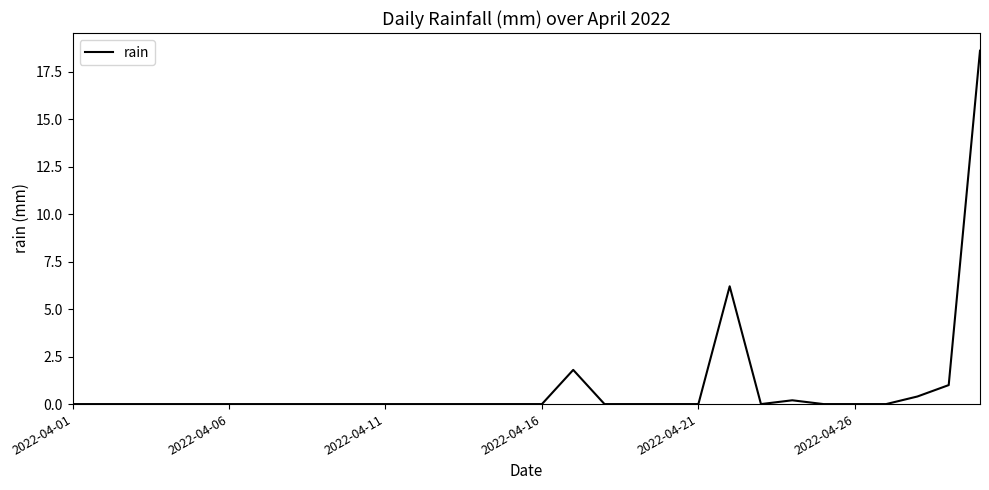

What is the maximum value shown in the chart?

18.6